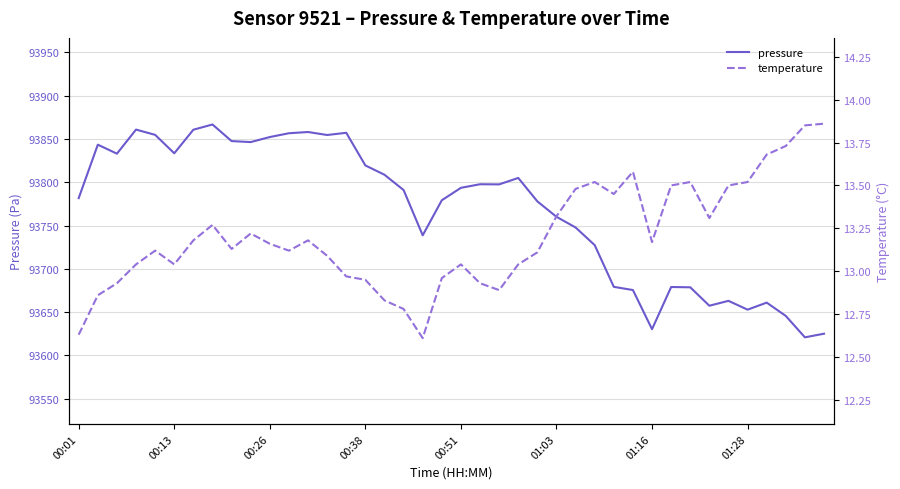

What is the value of the temperature point at the 13th from the left?

13.2